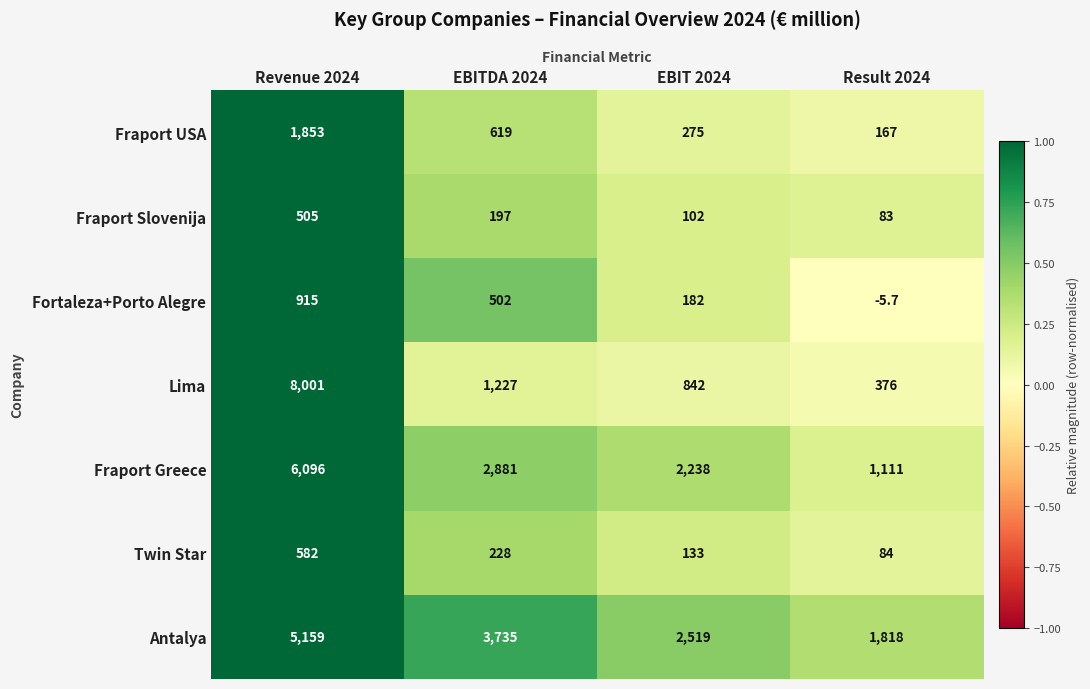

What is the difference between the Twin Star values at EBITDA 2024 and Revenue 2024?

354.0